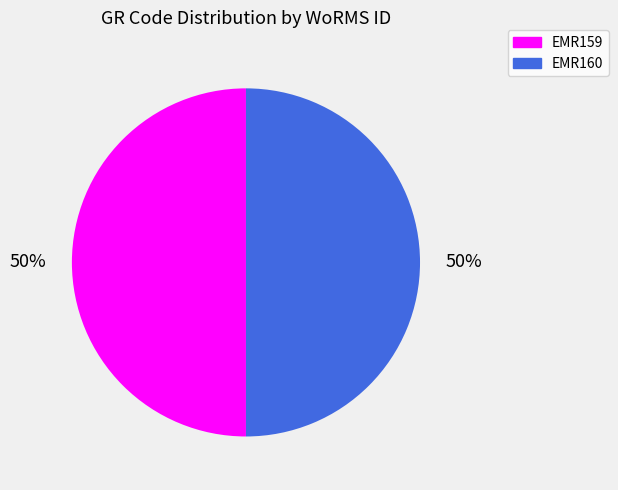

Count the number of slices in the pie.

2